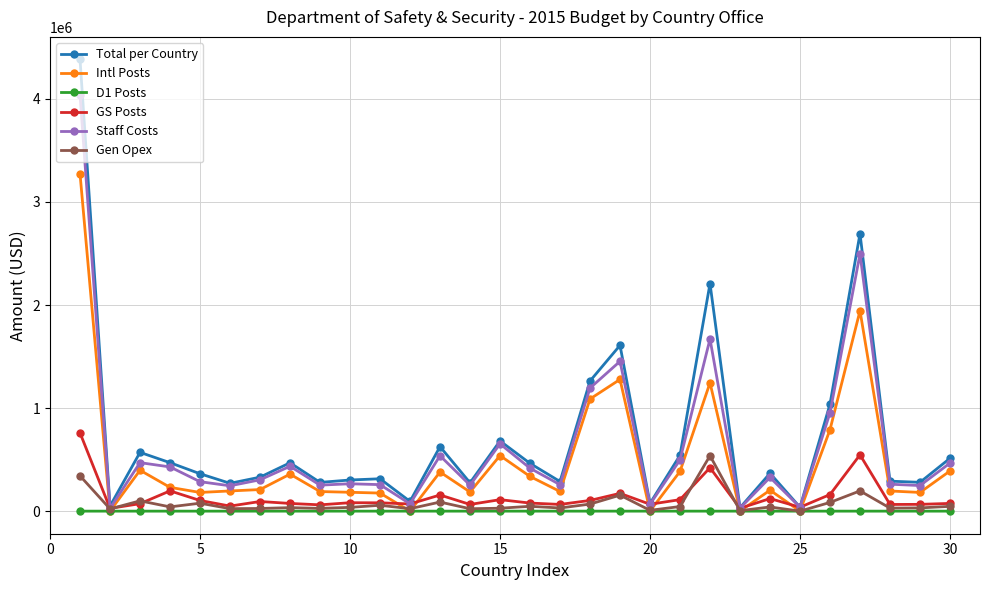

At how many categories does at least one series exceed 2768151?

1